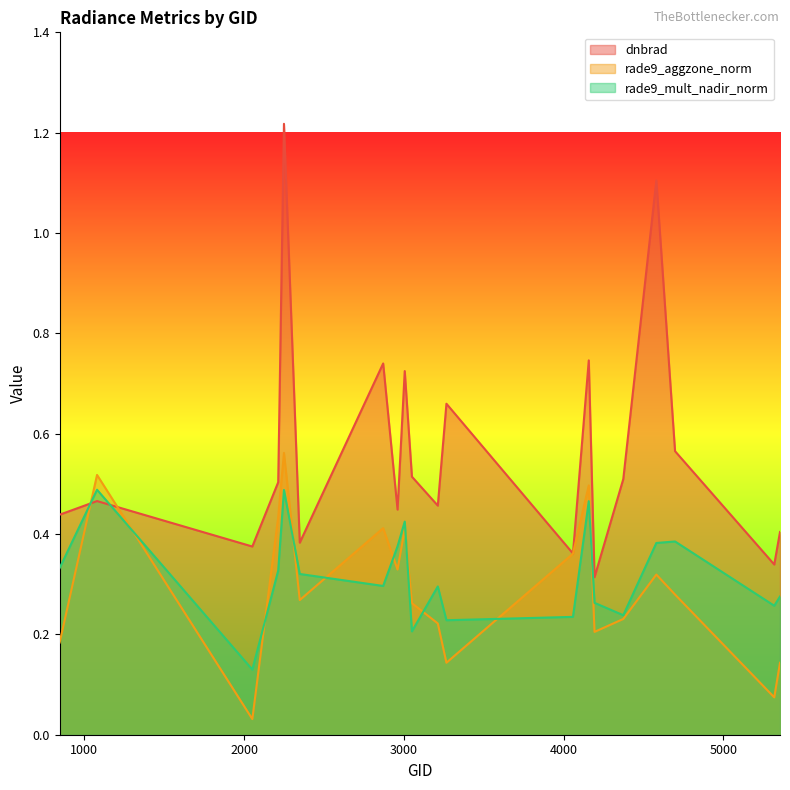

At which category is the sum across all series the highest?

2249